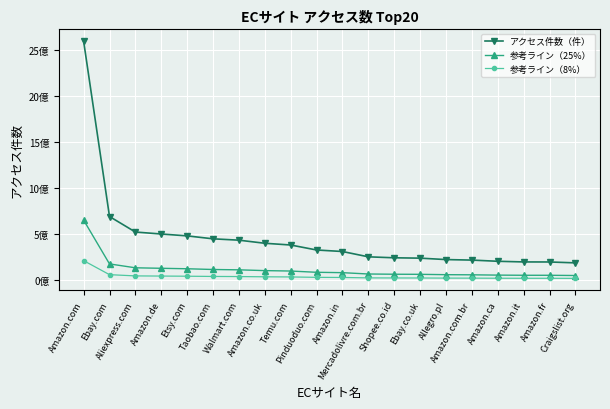

Is the value of 参考ライン（25%） at Etsy.com greater than the value of アクセス件数（件） at Temu.com?

No